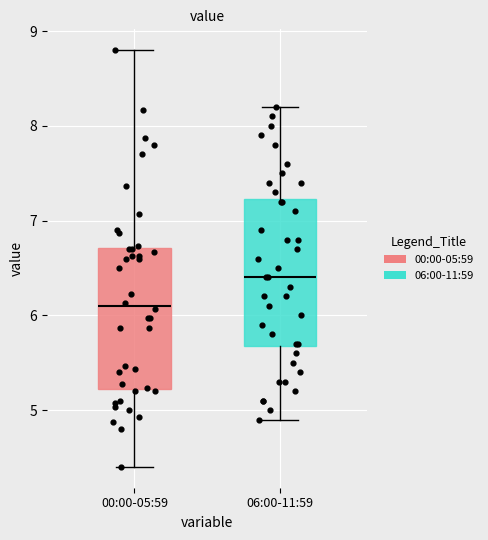

Reading left to right, read every box against the y-axis: the position of its median line, the range the box covers, and the ends of its whiskers. The values are not printed on the chart, so give them approximately, as read against the axis.

00:00-05:59: median 6.1, box 5.2 to 6.7, whiskers 4.4 to 8.8
06:00-11:59: median 6.4, box 5.7 to 7.2, whiskers 4.9 to 8.2